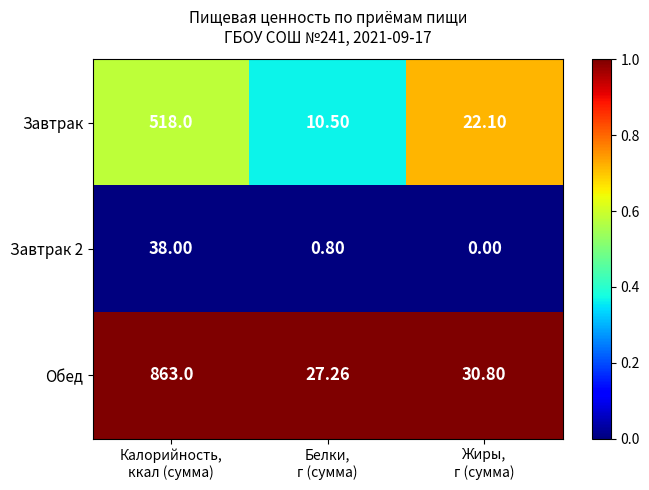

At which category does the chart reach its minimum across all series?

Жиры,
г (сумма)